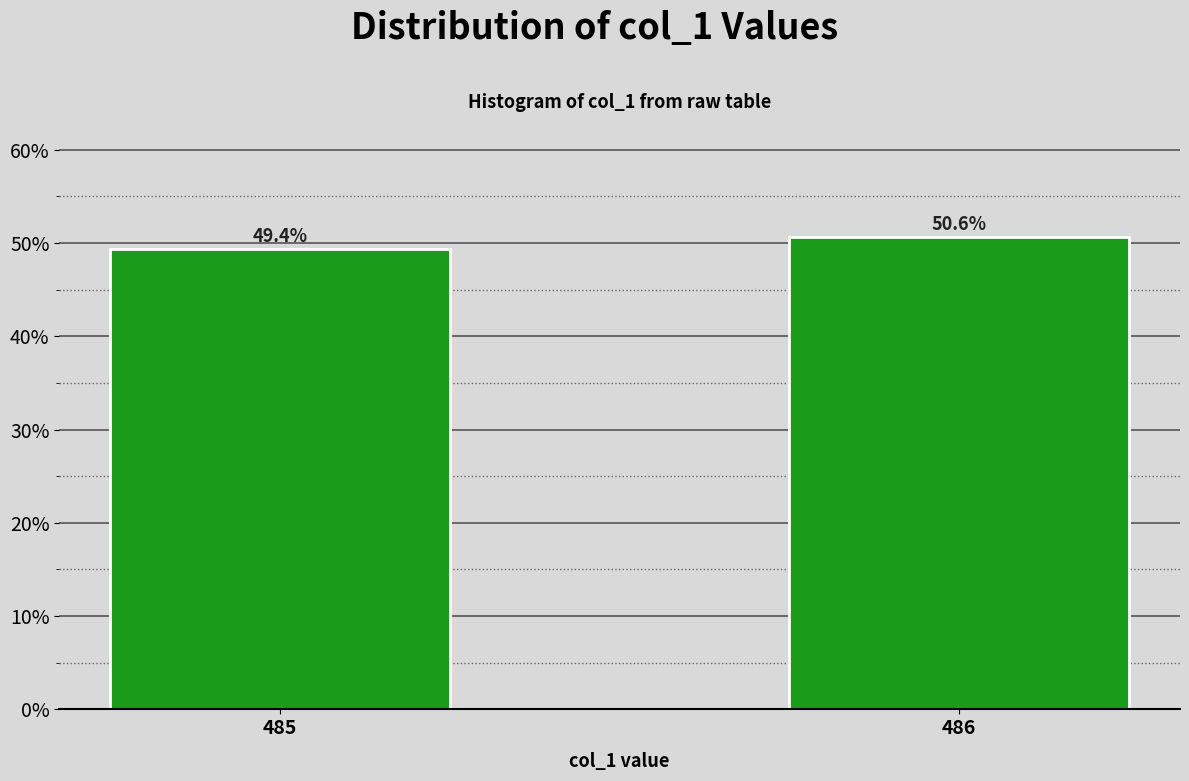

Reading left to right, extract all data points from this chart.

49.4	50.6